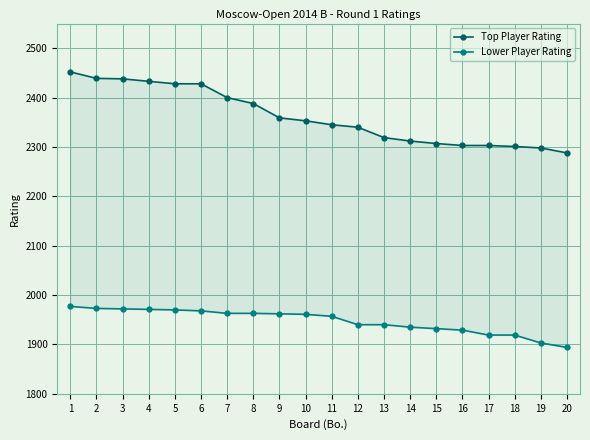

True or false: Lower Player Rating has a value of 642 at 19.

False